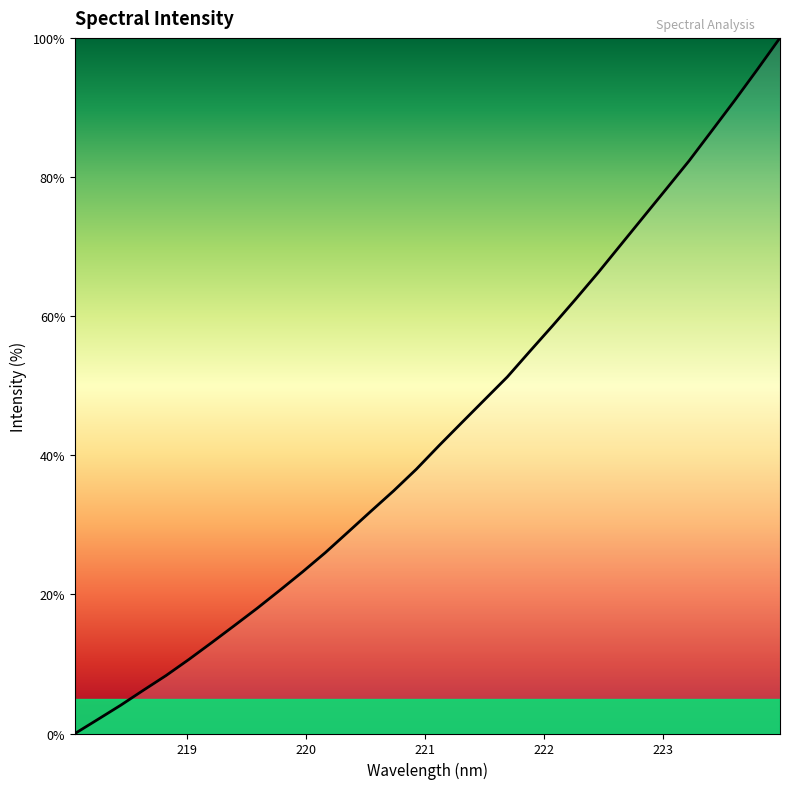

What is the average value?

43.4